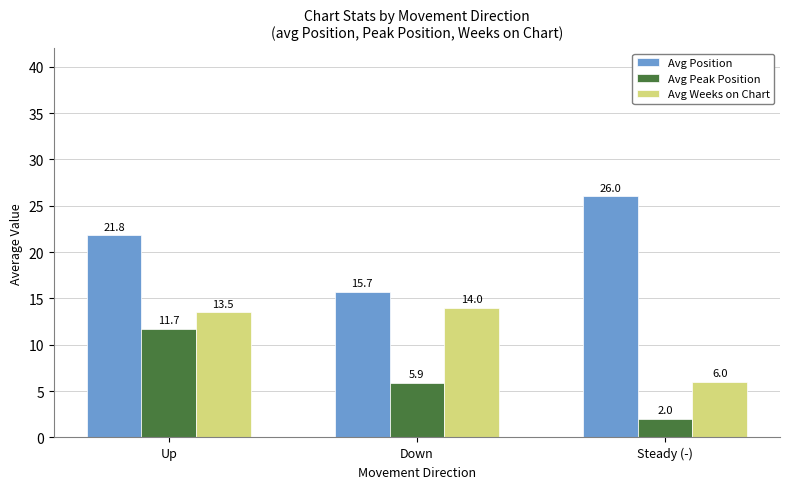

How many bars are there in total?

9